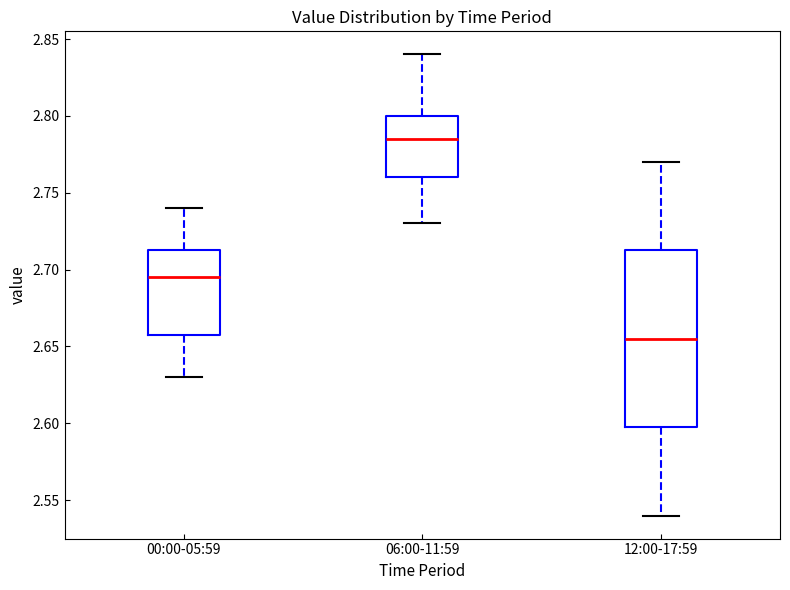

Reading left to right, read every box against the y-axis: the position of its median line, the range the box covers, and the ends of its whiskers. The values are not printed on the chart, so give them approximately, as read against the axis.

00:00-05:59: median 2.695, box 2.660 to 2.715, whiskers 2.630 to 2.740
06:00-11:59: median 2.785, box 2.760 to 2.800, whiskers 2.730 to 2.840
12:00-17:59: median 2.655, box 2.600 to 2.715, whiskers 2.540 to 2.770